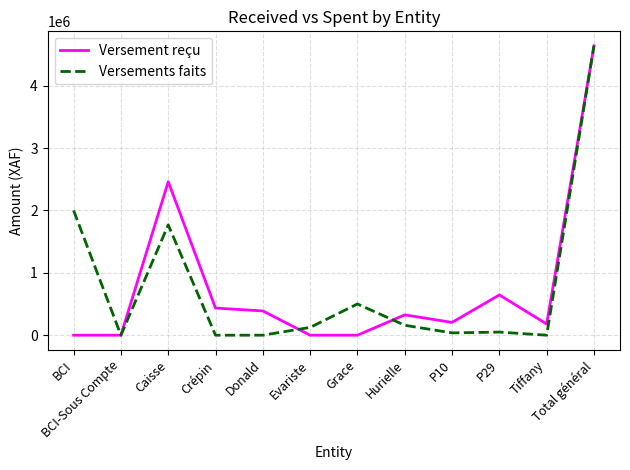

What is the maximum value shown in the chart?

4641000